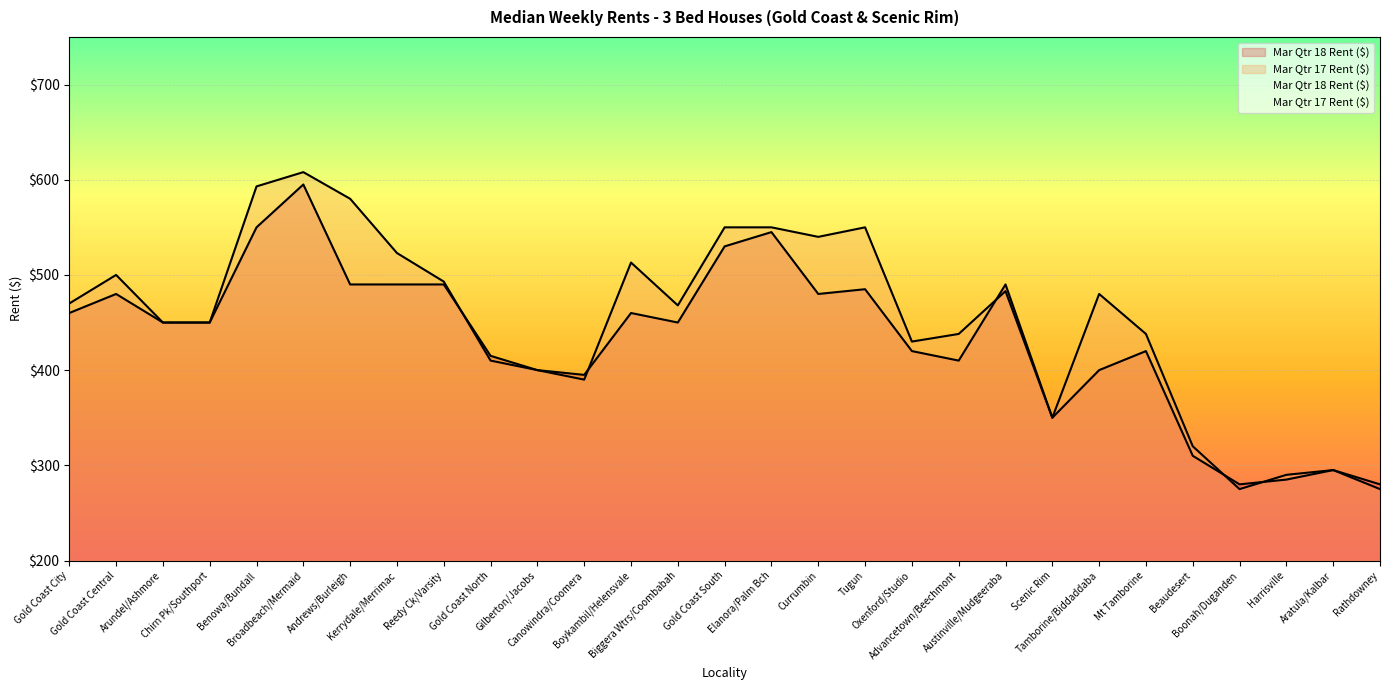

True or false: Mar Qtr 17 Rent ($) and Mar Qtr 18 Rent ($) cross at least once.

True